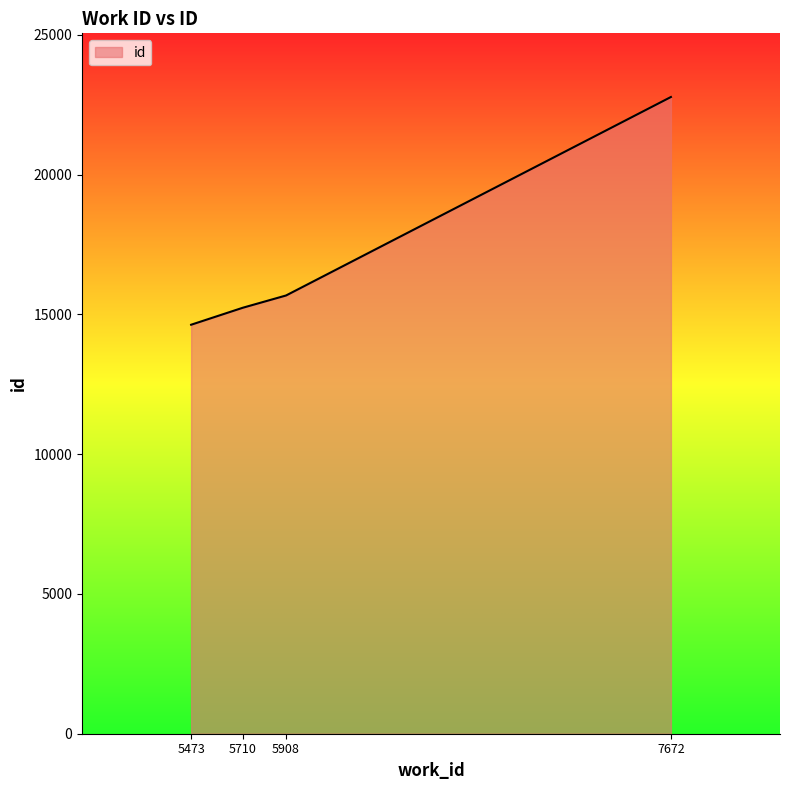

Reading left to right, what are all the values shown in this chart?

14630	15238	15676	22776